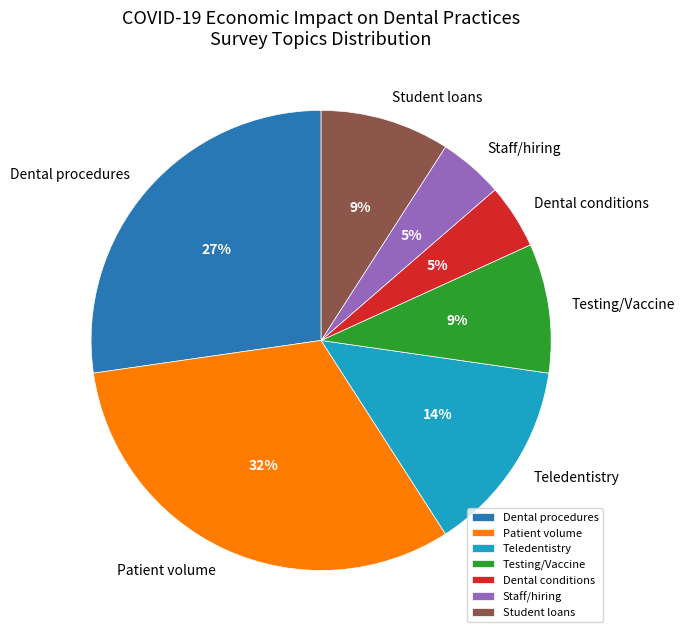

To the nearest percent, what is the difference between the Teledentistry and Student loans slice percentages?

5%